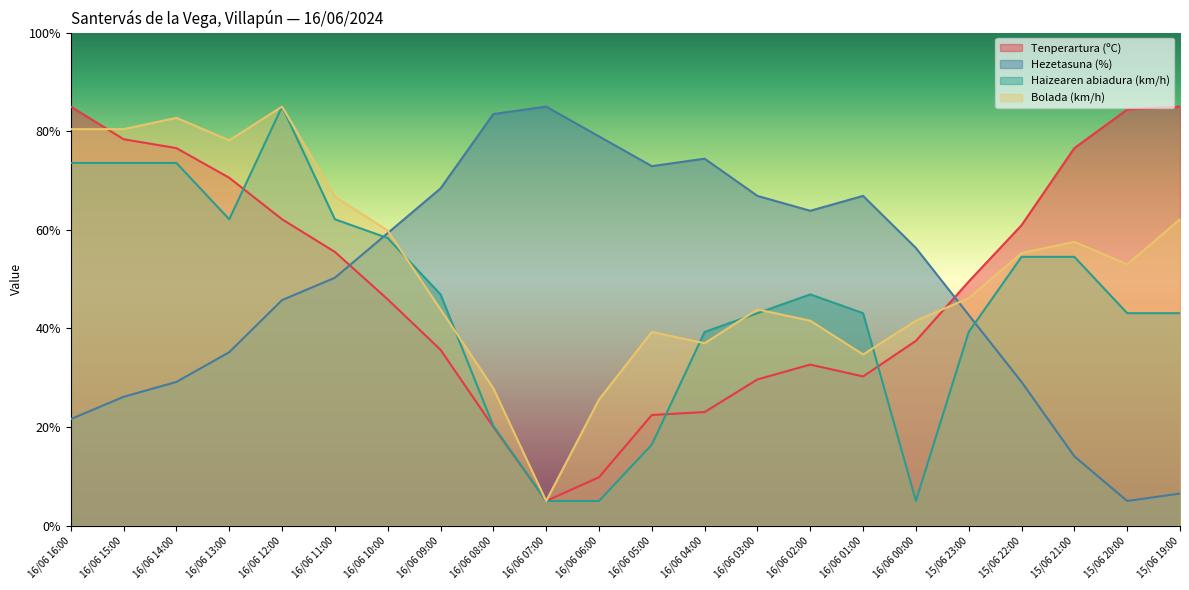

Reading left to right, what are all the values shown in this chart?

Tenperartura (ºC): 16/06 16:00=85.0	16/06 15:00=78.4	16/06 14:00=76.6	16/06 13:00=70.6	16/06 12:00=62.1	16/06 11:00=55.5	16/06 10:00=45.9	16/06 09:00=35.7	16/06 08:00=20.0	16/06 07:00=5.0	16/06 06:00=9.8	16/06 05:00=22.4	16/06 04:00=23.0	16/06 03:00=29.7	16/06 02:00=32.7	16/06 01:00=30.3	16/06 00:00=37.5	15/06 23:00=49.5	15/06 22:00=60.9	15/06 21:00=76.6	15/06 20:00=84.4	15/06 19:00=85.0
Hezetasuna (%): 16/06 16:00=21.6	16/06 15:00=26.1	16/06 14:00=29.2	16/06 13:00=35.2	16/06 12:00=45.8	16/06 11:00=50.3	16/06 10:00=59.3	16/06 09:00=68.4	16/06 08:00=83.5	16/06 07:00=85.0	16/06 06:00=79.0	16/06 05:00=72.9	16/06 04:00=74.4	16/06 03:00=66.9	16/06 02:00=63.9	16/06 01:00=66.9	16/06 00:00=56.3	15/06 23:00=42.7	15/06 22:00=29.2	15/06 21:00=14.1	15/06 20:00=5.0	15/06 19:00=6.5
Haizearen abiadura (km/h): 16/06 16:00=73.6	16/06 15:00=73.6	16/06 14:00=73.6	16/06 13:00=62.1	16/06 12:00=85.0	16/06 11:00=62.1	16/06 10:00=58.3	16/06 09:00=46.9	16/06 08:00=20.2	16/06 07:00=5.0	16/06 06:00=5.0	16/06 05:00=16.4	16/06 04:00=39.3	16/06 03:00=43.1	16/06 02:00=46.9	16/06 01:00=43.1	16/06 00:00=5.0	15/06 23:00=39.3	15/06 22:00=54.5	15/06 21:00=54.5	15/06 20:00=43.1	15/06 19:00=43.1
Bolada (km/h): 16/06 16:00=80.4	16/06 15:00=80.4	16/06 14:00=82.7	16/06 13:00=78.1	16/06 12:00=85.0	16/06 11:00=66.7	16/06 10:00=59.9	16/06 09:00=43.9	16/06 08:00=27.9	16/06 07:00=5.0	16/06 06:00=25.6	16/06 05:00=39.3	16/06 04:00=37.0	16/06 03:00=43.9	16/06 02:00=41.6	16/06 01:00=34.7	16/06 00:00=41.6	15/06 23:00=46.1	15/06 22:00=55.3	15/06 21:00=57.6	15/06 20:00=53.0	15/06 19:00=62.1